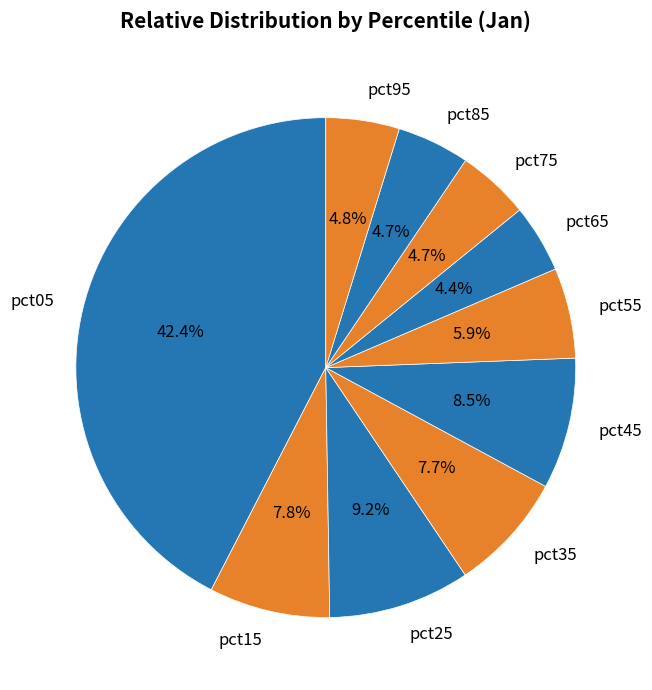

What percentage is the pct15 slice, to the nearest percent?

8%